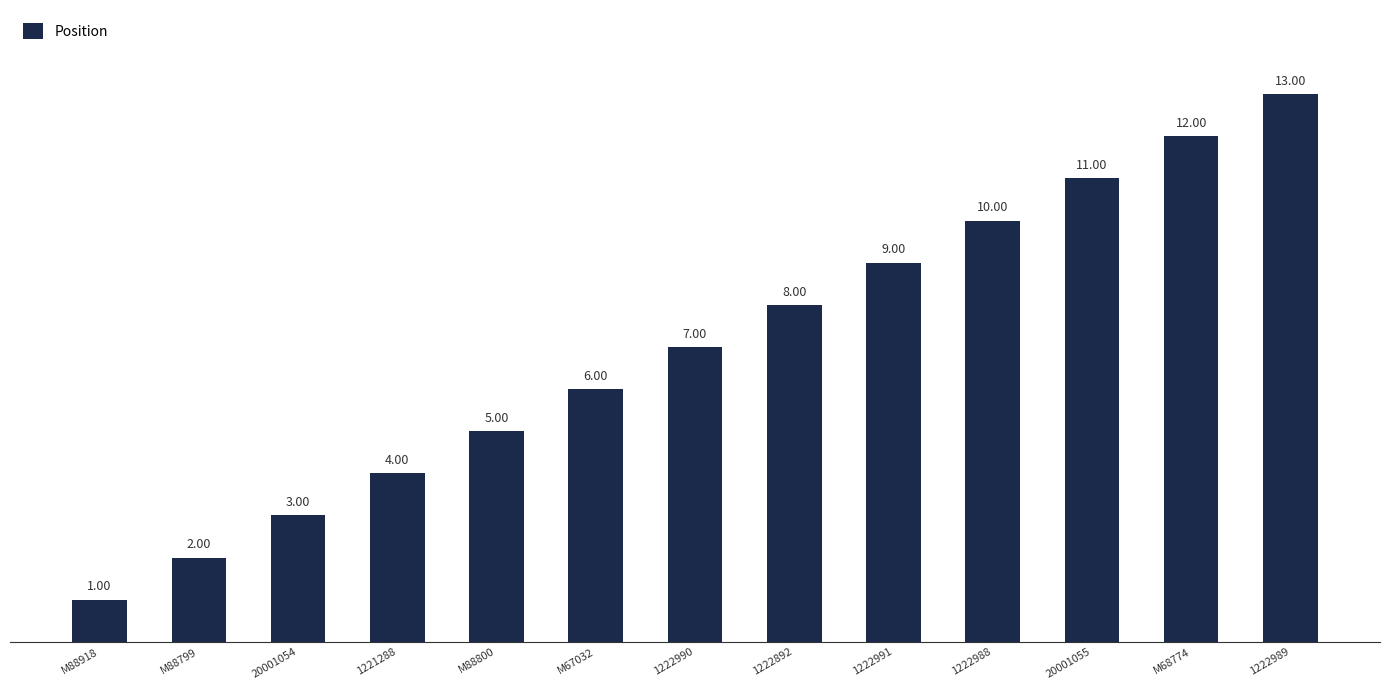

Which label corresponds to the smallest value in the chart?

M88918